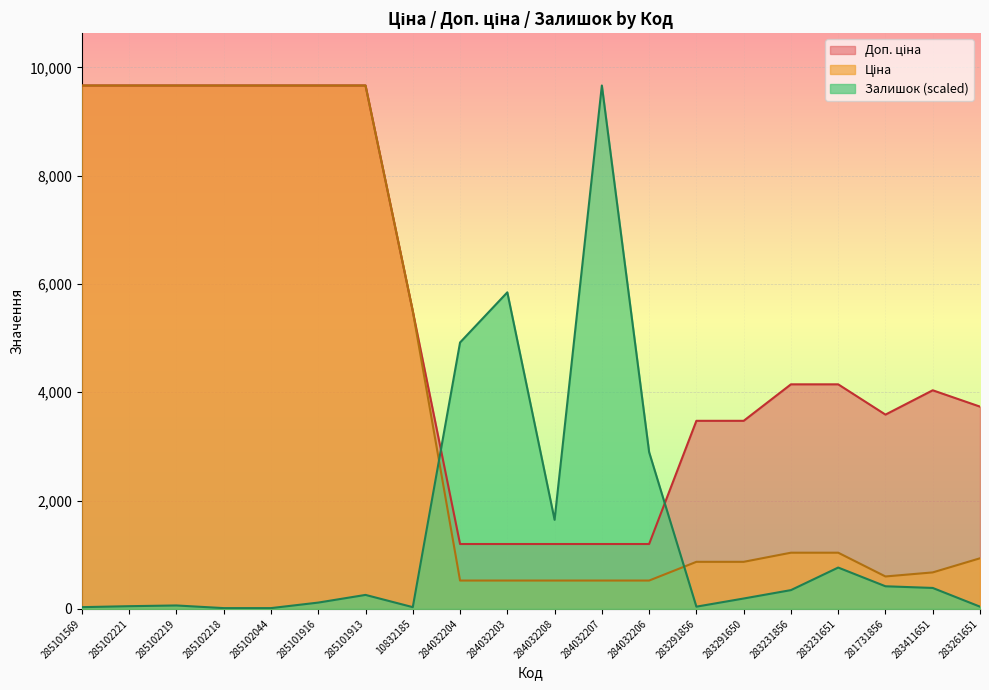

What is the label of the 9th point from the right?

284032207